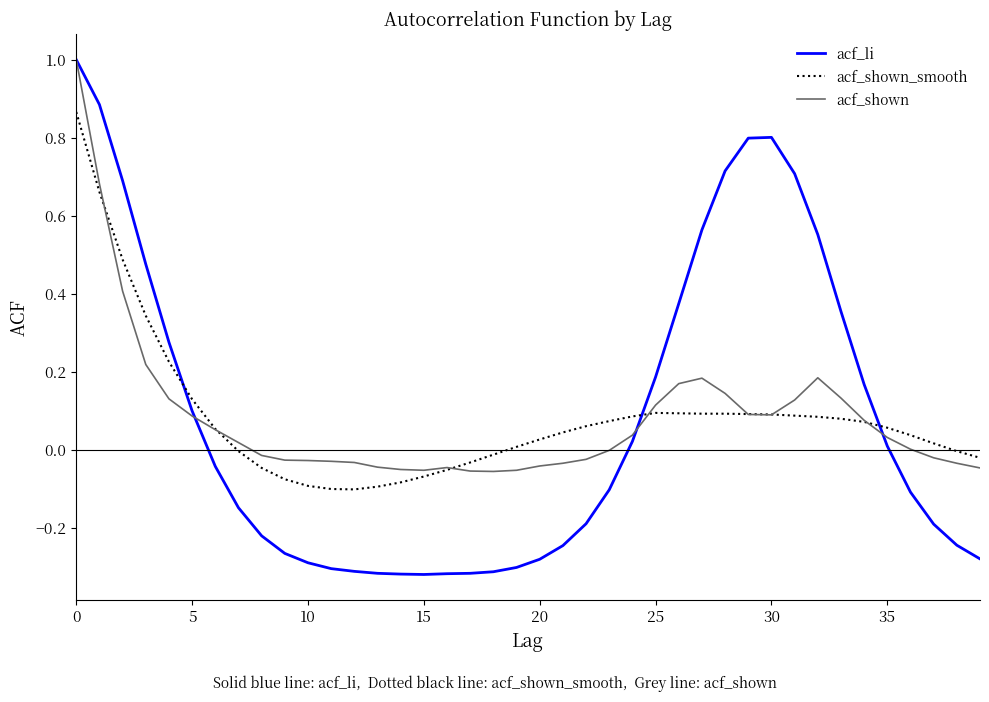

What is the greatest value displayed?

1.0